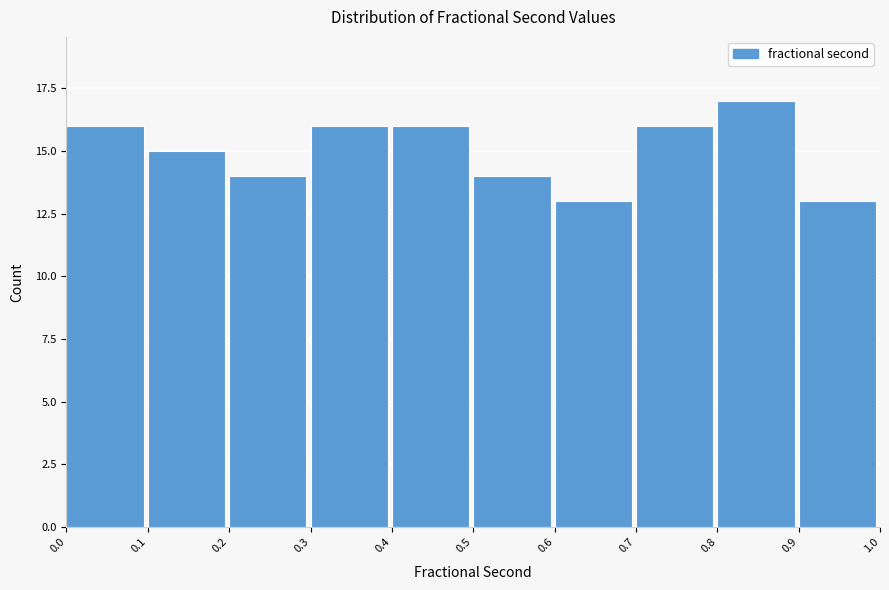

How tall is the bar that spans 0.5 to 0.6 on the x-axis? The values are not printed on the chart, so give them approximately, as read against the axis.

14